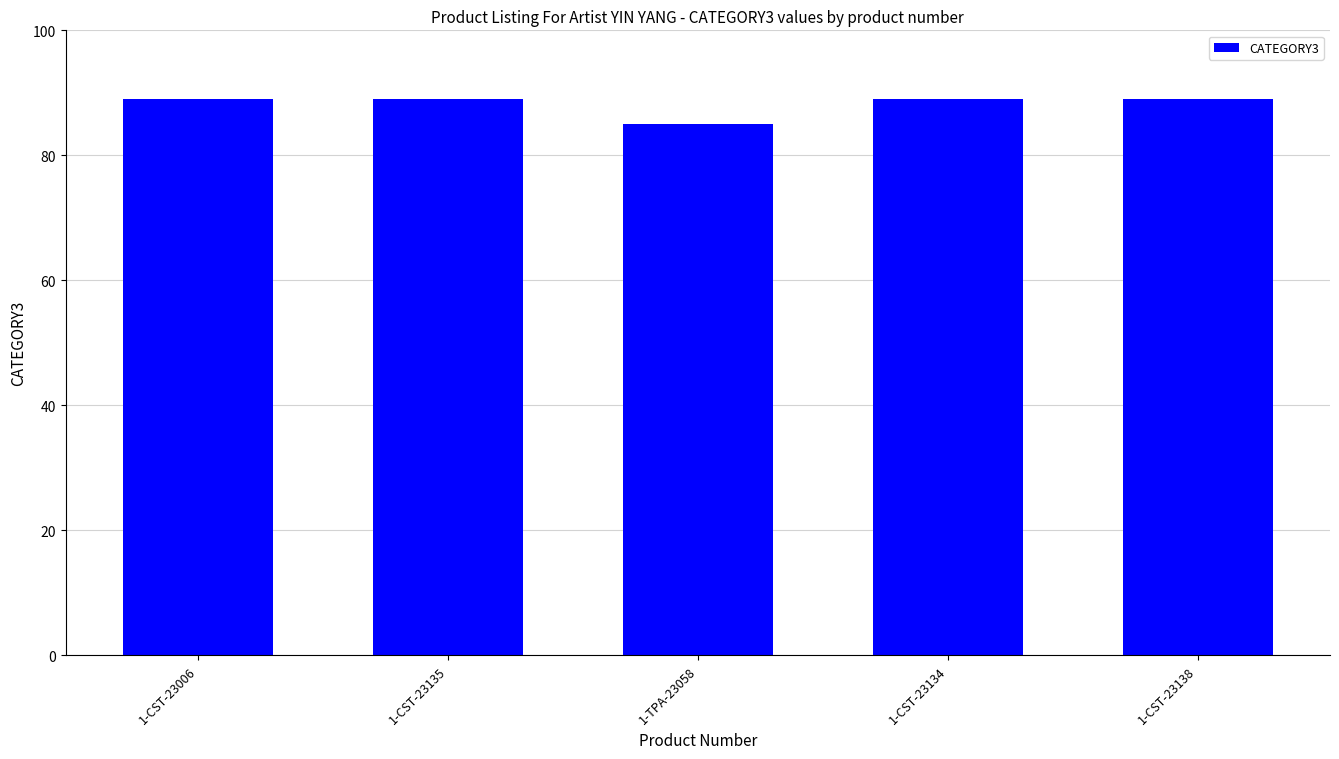

Is it true that the value at 1-CST-23135 is 143?

False